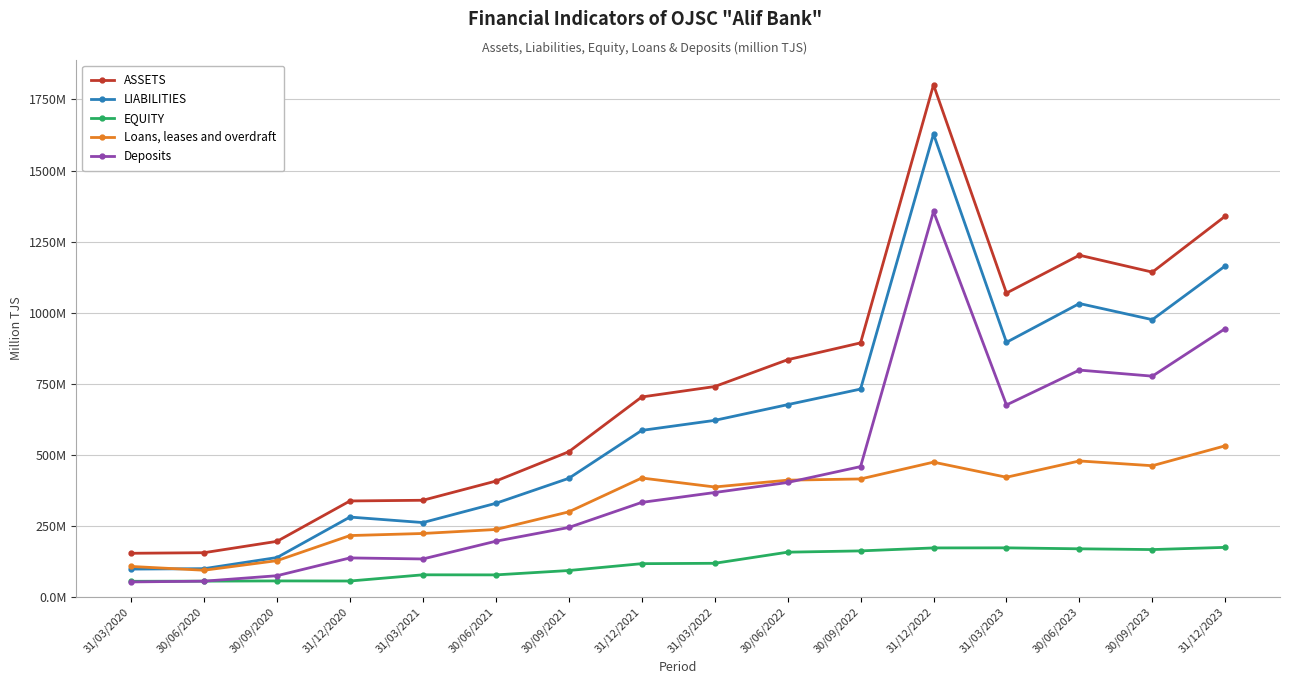

What are all the series names shown in the legend?

ASSETS, LIABILITIES, EQUITY, Loans, leases and overdraft, Deposits